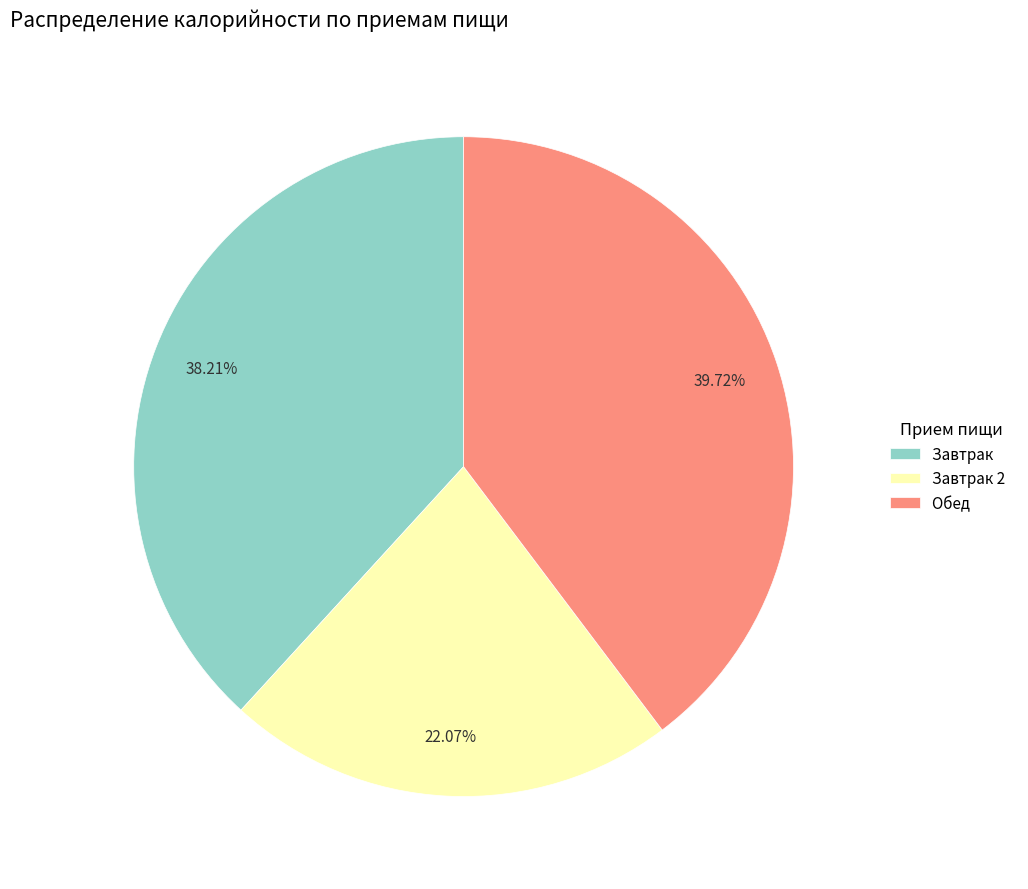

Approximately how many times larger is the value at Обед compared to Завтрак?

1.0